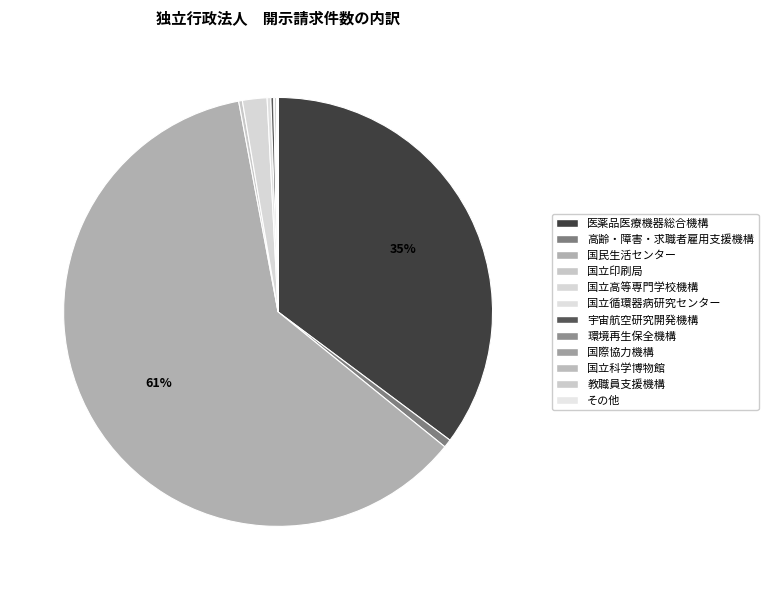

Which category has the biggest portion of the pie?

国民生活センター